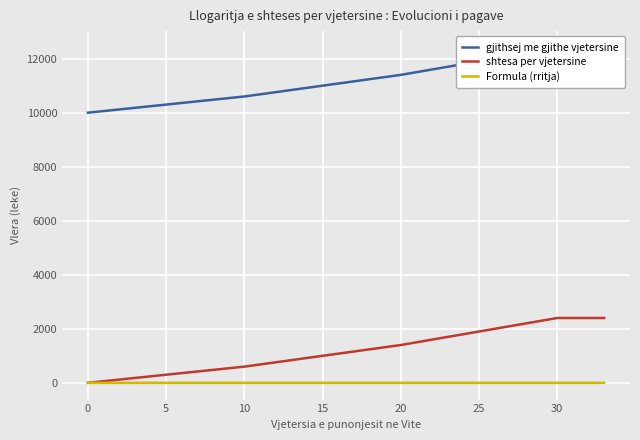

At which label is shtesa per vjetersine closest to 1200?

17